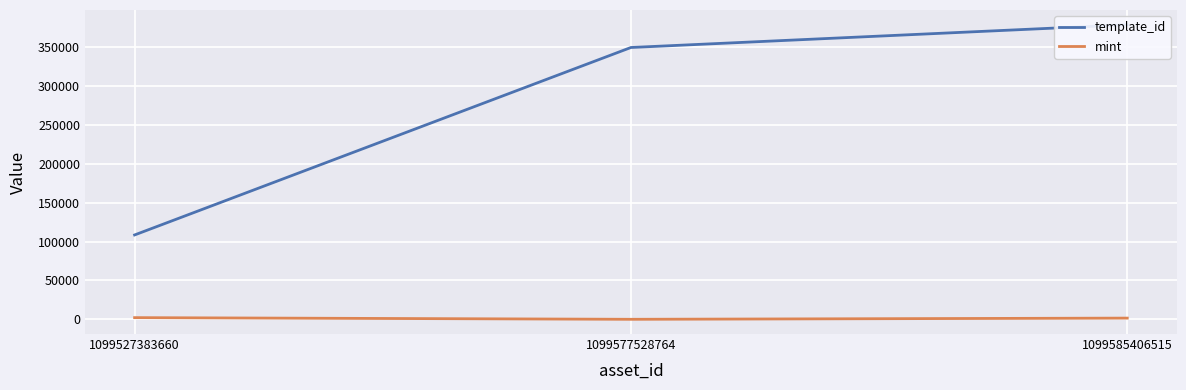

The mint series shows 7 at 1099577528764. True or false?

False